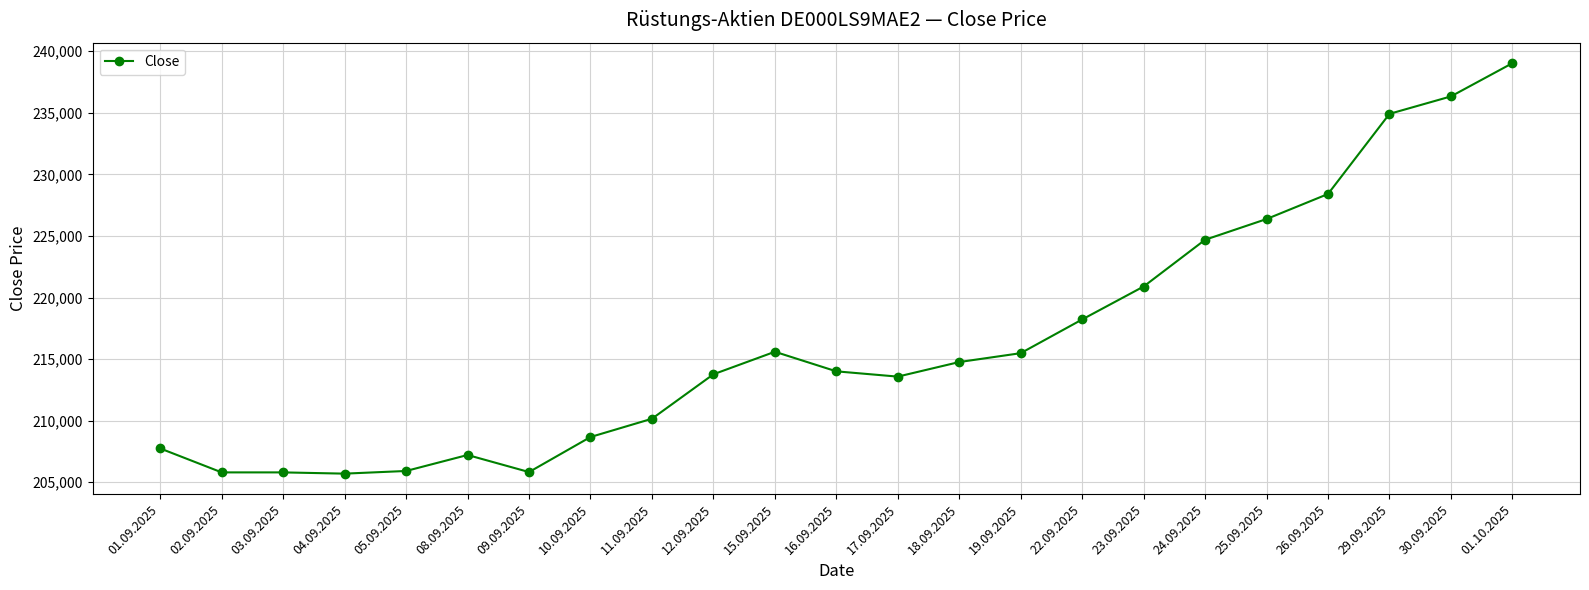

True or false: there are more than 0 points higher than both neighbors.

True